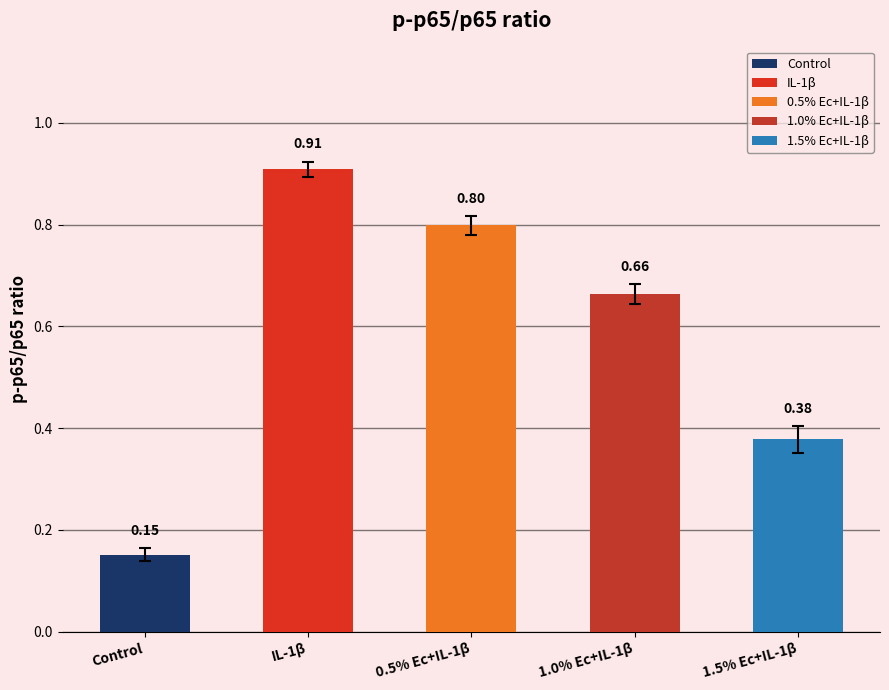

Which series has the largest total across all categories?

IL-1β